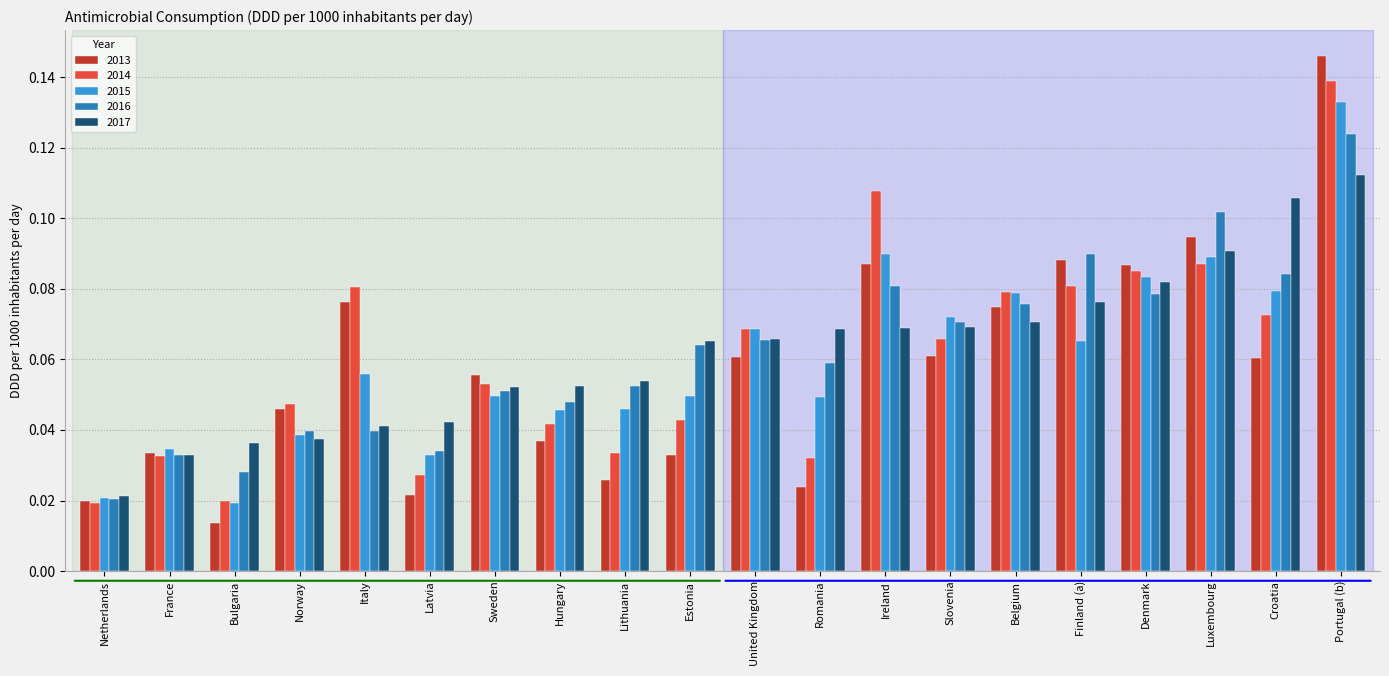

What is the sum of all 2016 values?

1.2